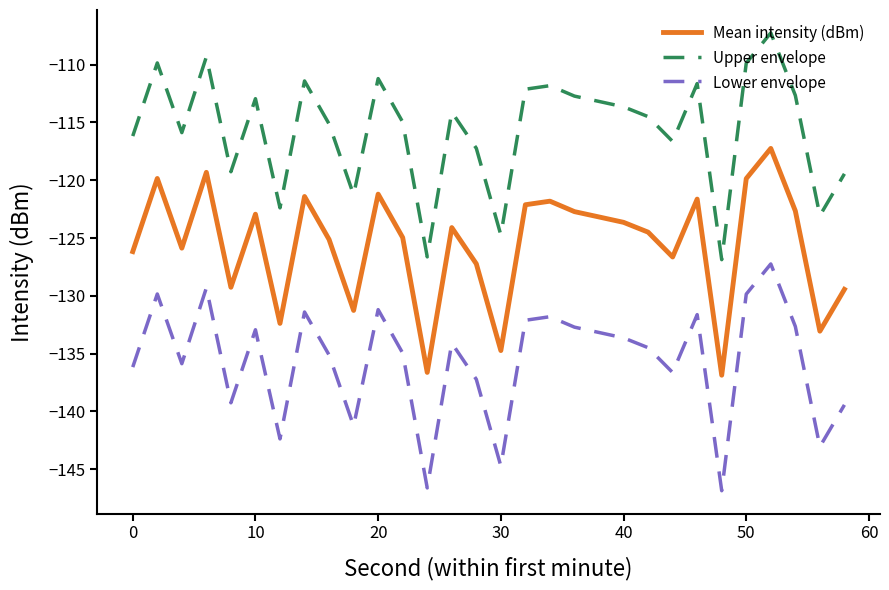

True or false: Mean intensity (dBm) and Lower envelope cross at least once.

False